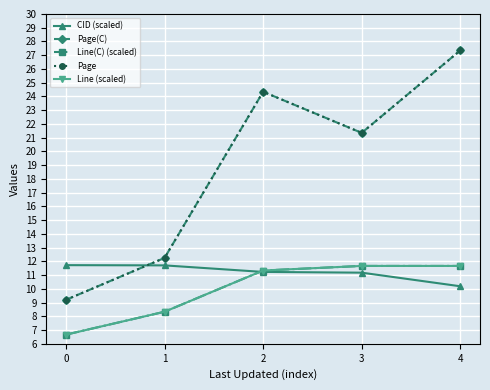

What is the greatest value displayed?

27.4